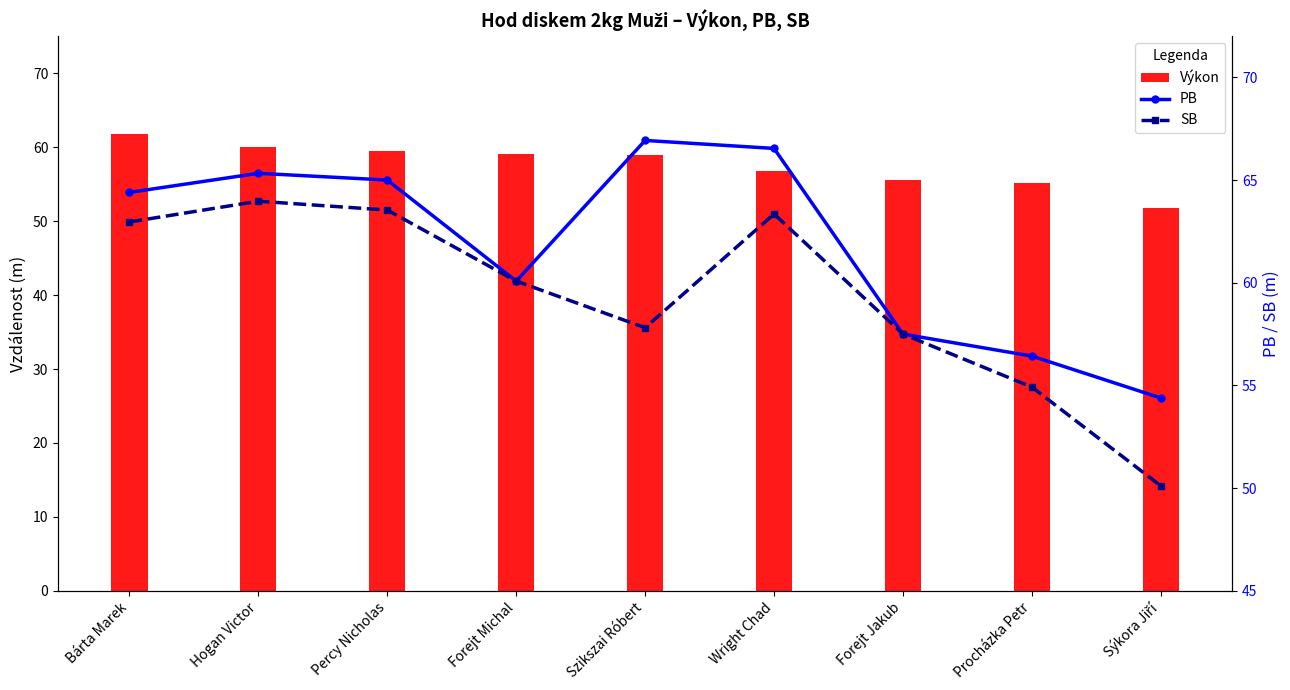

What is the value of the PB bar at the 4th from the left?

60.1